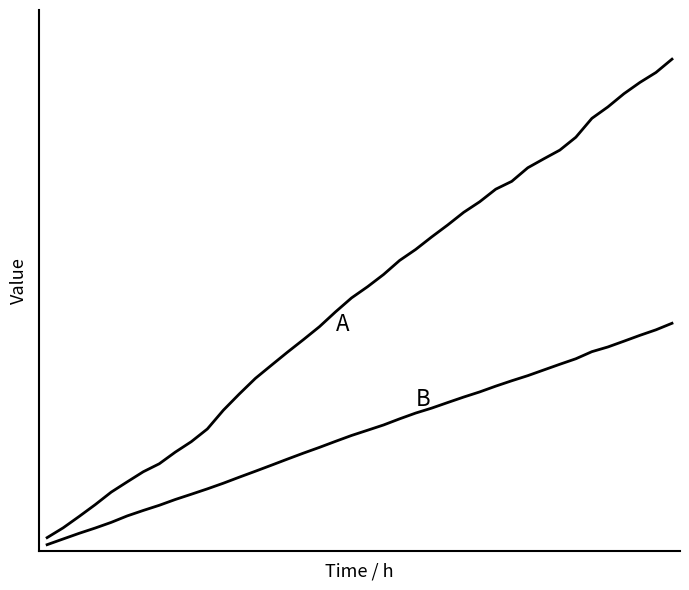

Is this an area chart (filled region under the line)?

No